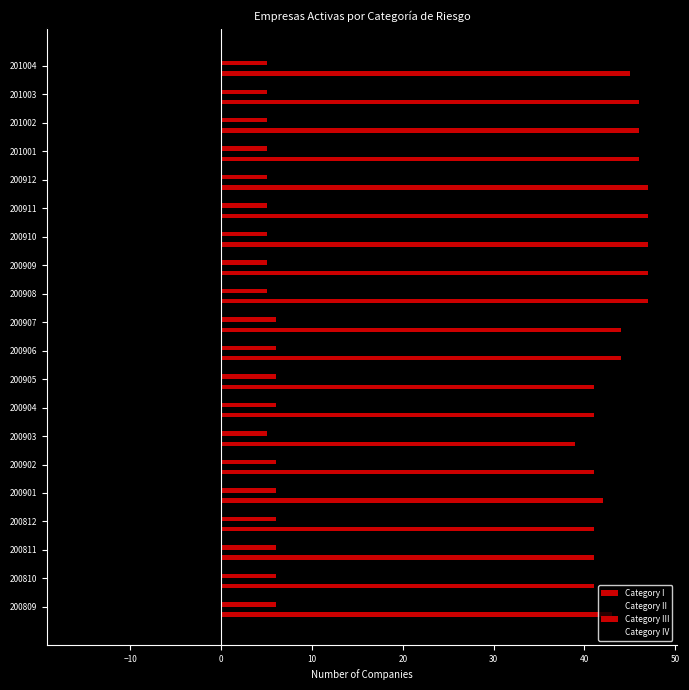

What is the minimum value for Category I?

39